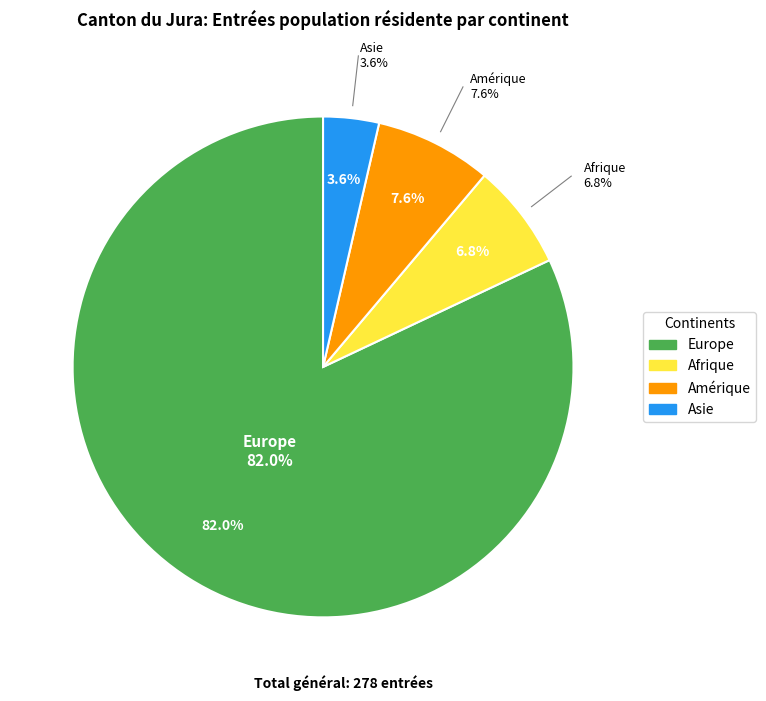

Count the number of slices in the pie.

6